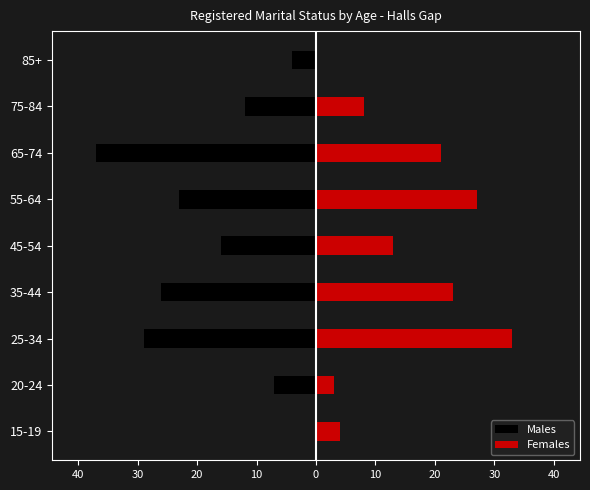

What is the average value of the Males series?

-17